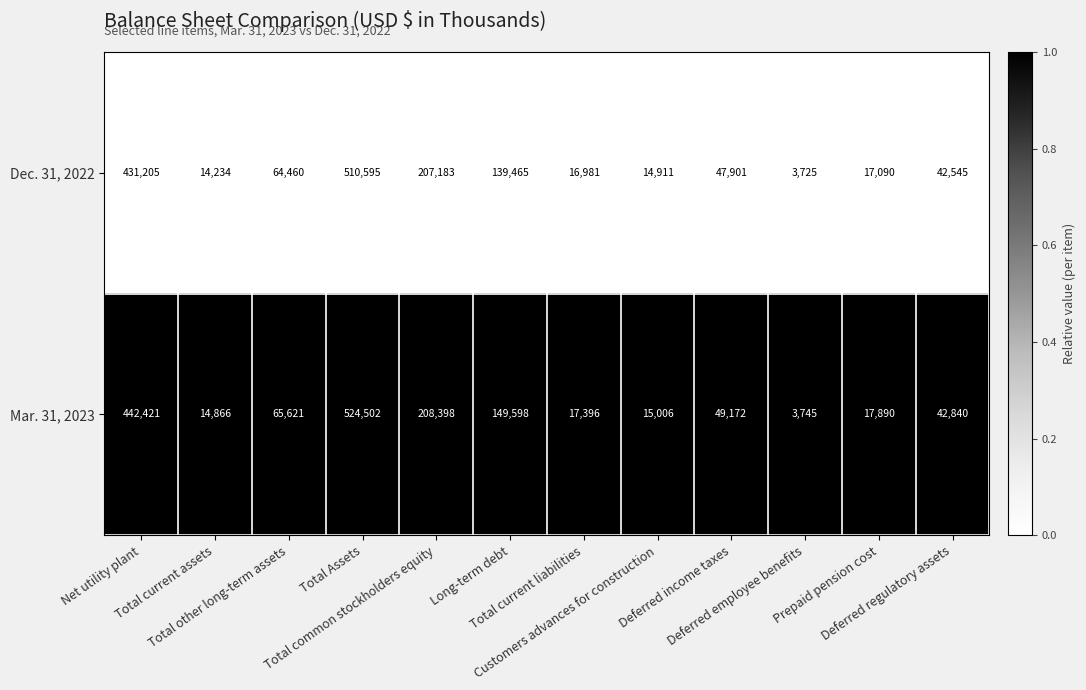

What is the difference between the highest and lowest values at Deferred regulatory assets?

295